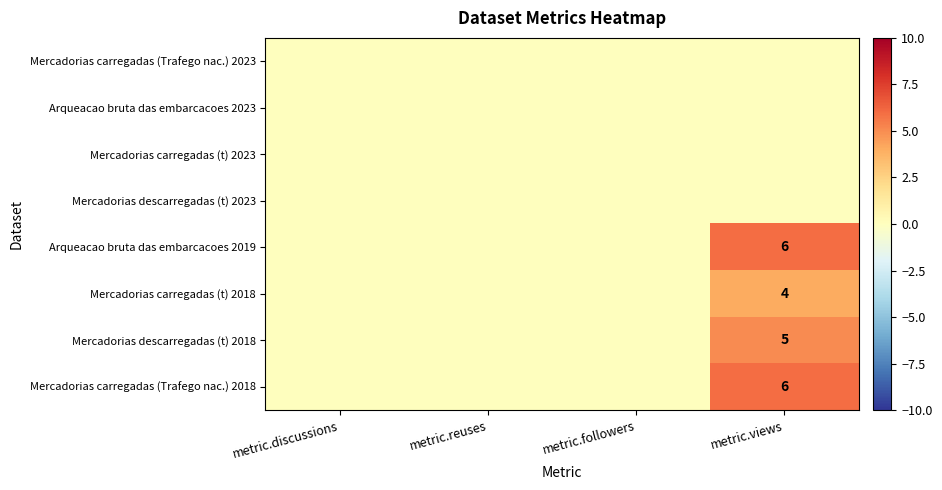

The value of Mercadorias carregadas (Trafego nac.) 2018 at metric.views is 6. True or false?

True